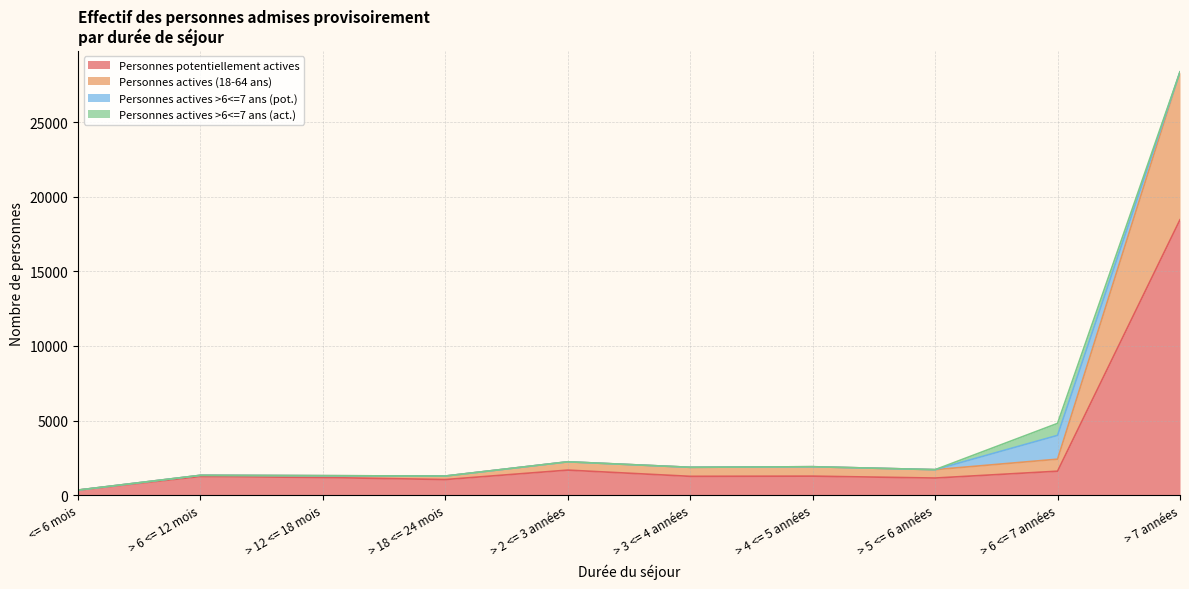

The value of Personnes potentiellement actives at > 4 <= 5 années is 1272. True or false?

True